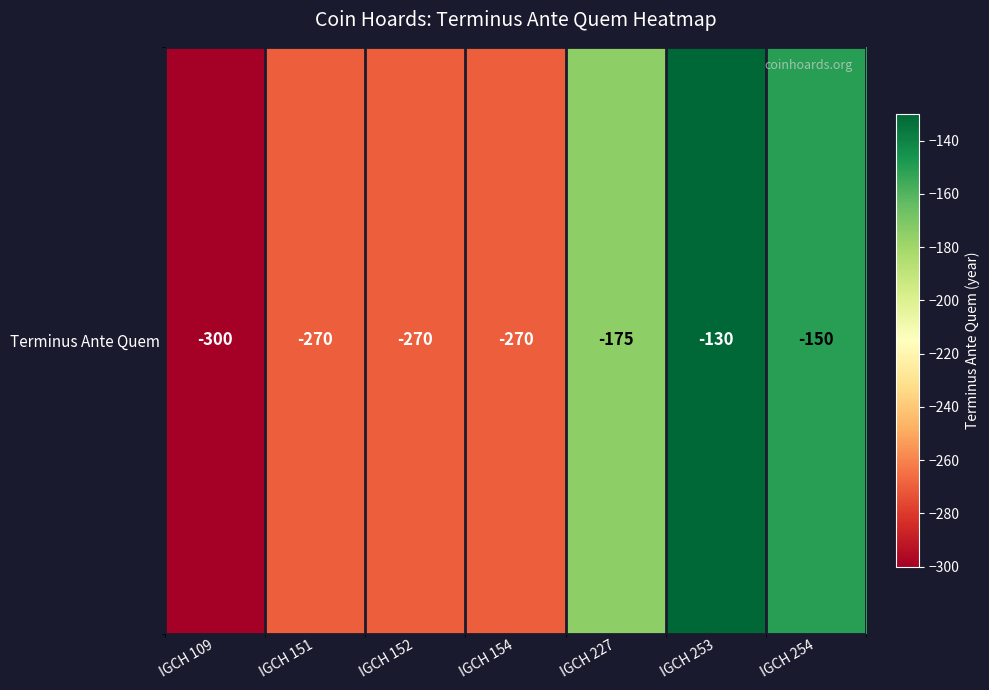

What is the smallest value displayed?

-300